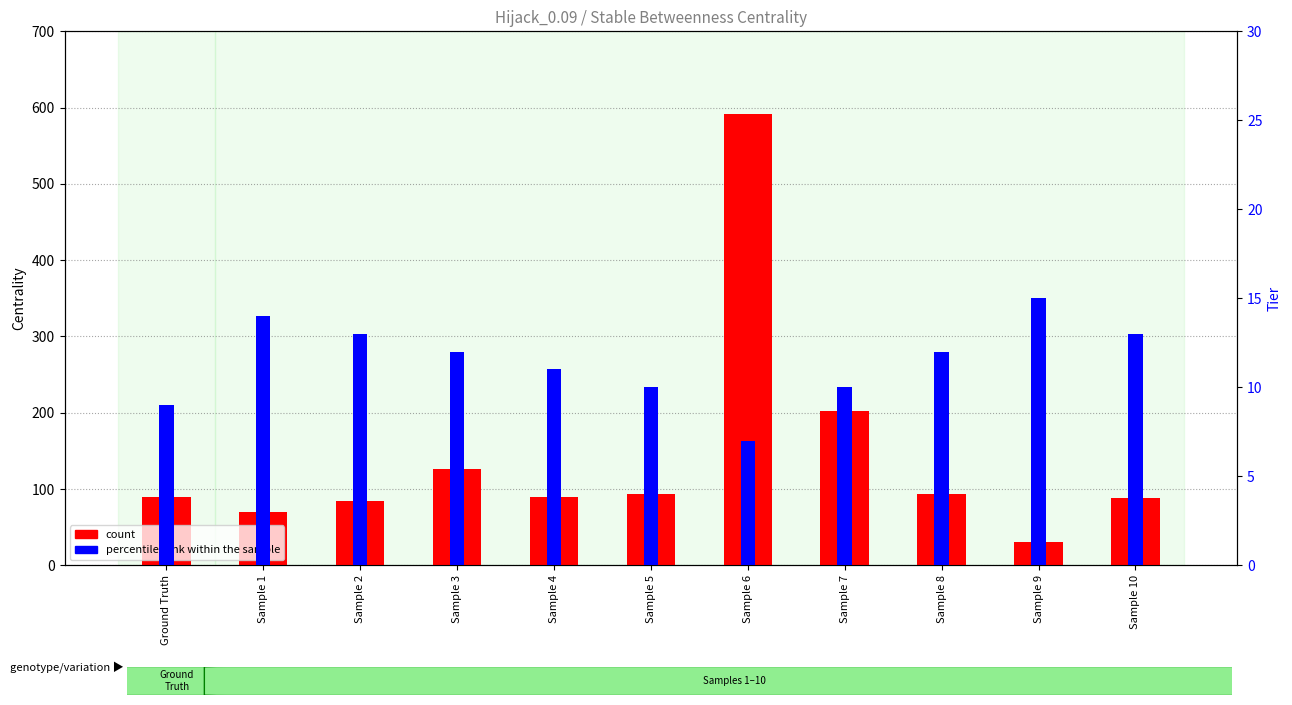

At which label does percentile rank within the sample reach its minimum?

Sample 6